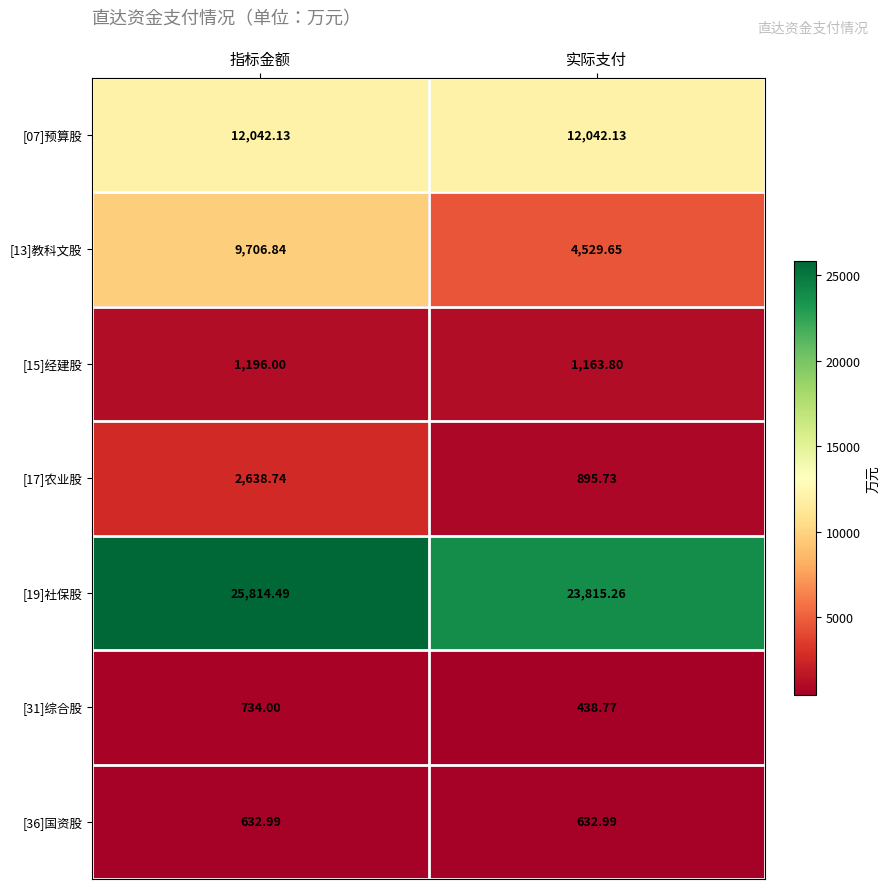

Which category has the highest value across all series?

指标金额